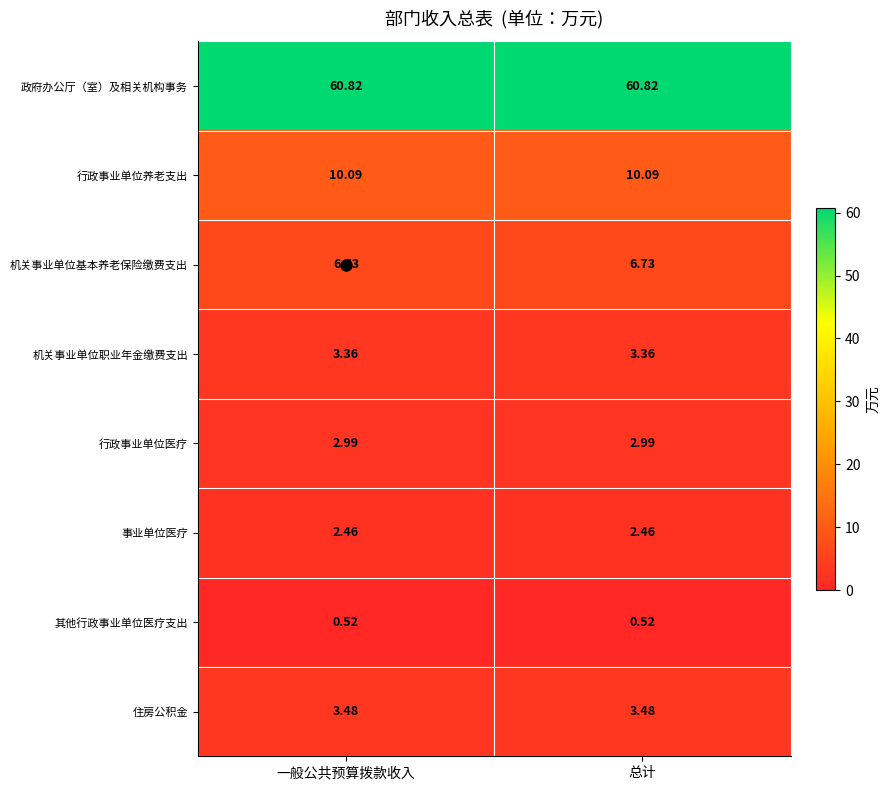

Rank the series at 一般公共预算拨款收入 from highest to lowest value.

政府办公厅（室）及相关机构事务, 行政事业单位养老支出, 机关事业单位基本养老保险缴费支出, 住房公积金, 机关事业单位职业年金缴费支出, 行政事业单位医疗, 事业单位医疗, 其他行政事业单位医疗支出